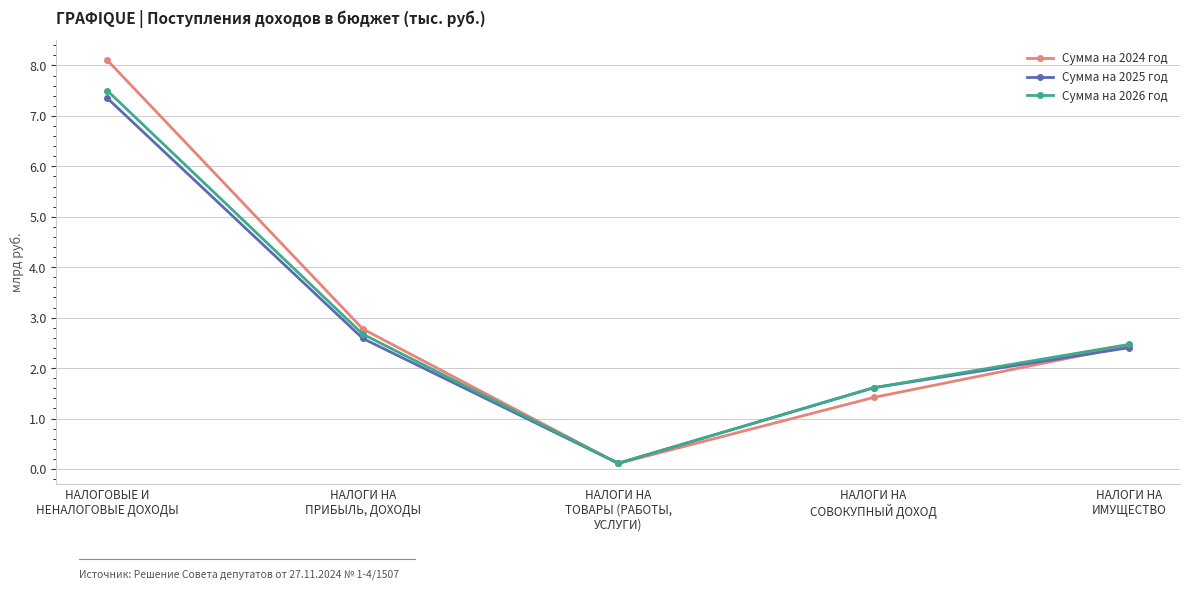

What is the difference between the highest and lowest values at НАЛОГИ НА
СОВОКУПНЫЙ ДОХОД?

0.2